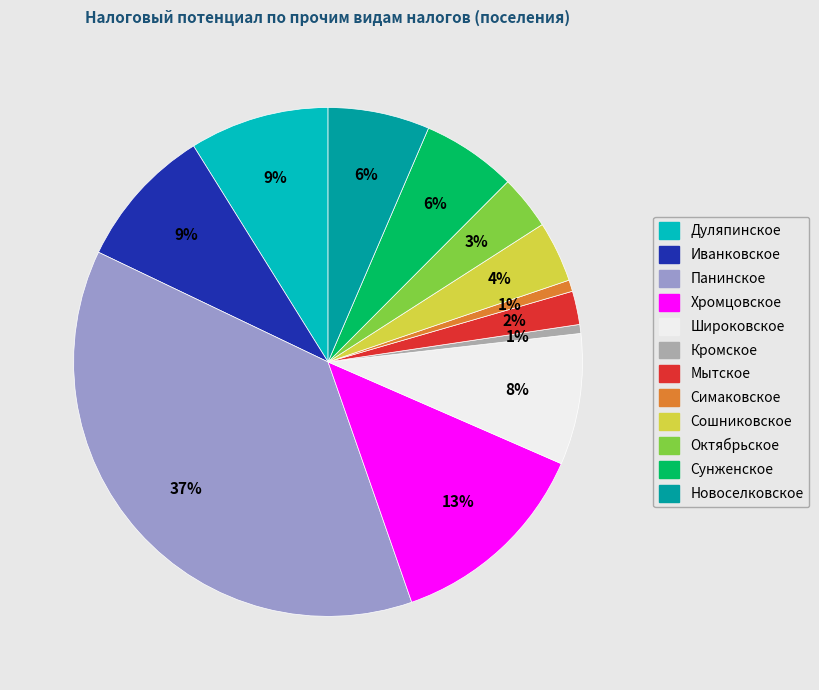

To the nearest percent, what is the average slice percentage?

8%